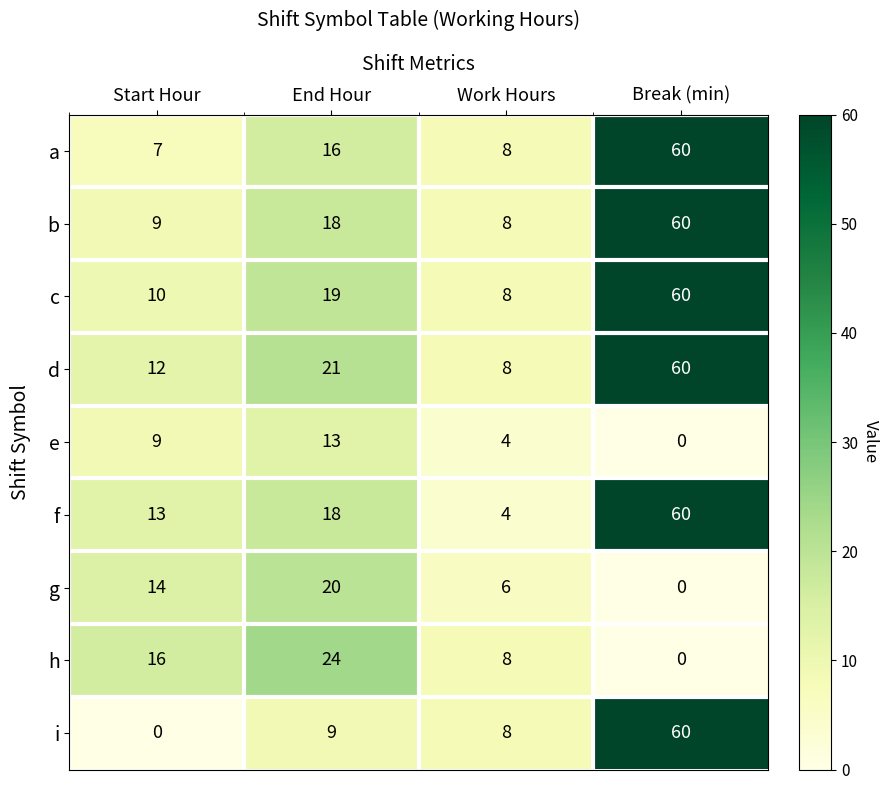

How many series are shown in this chart?

9